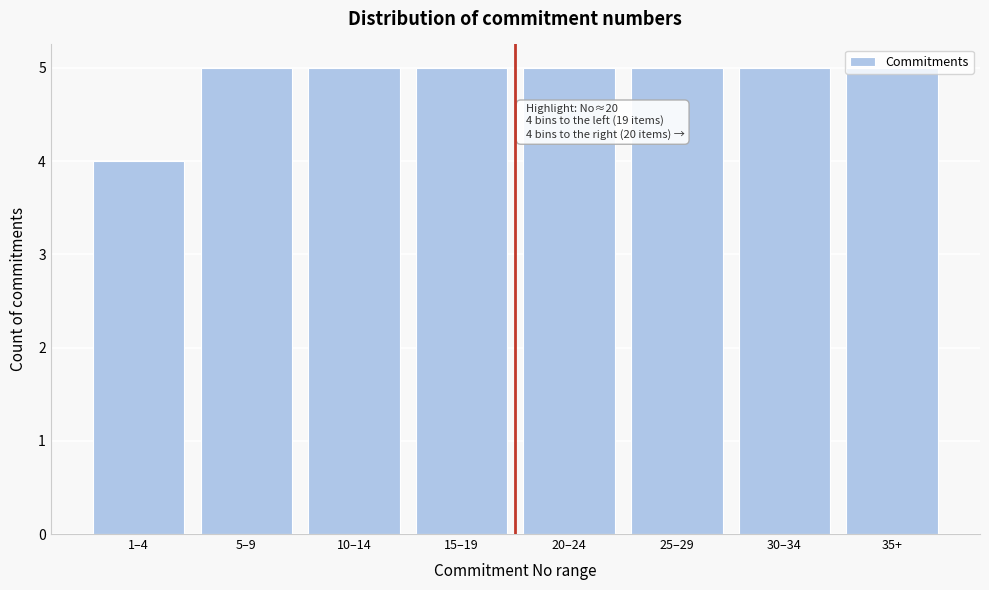

Which has a higher value, 1–4 or 25–29?

25–29